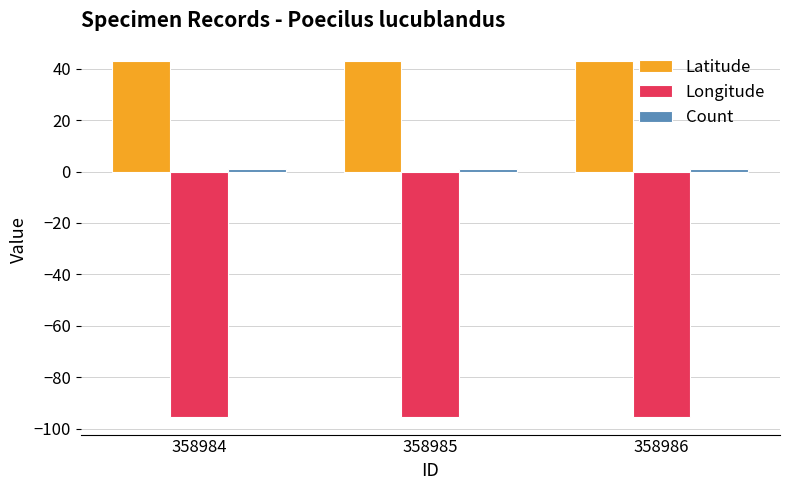

What is the minimum value shown in the chart?

-95.4